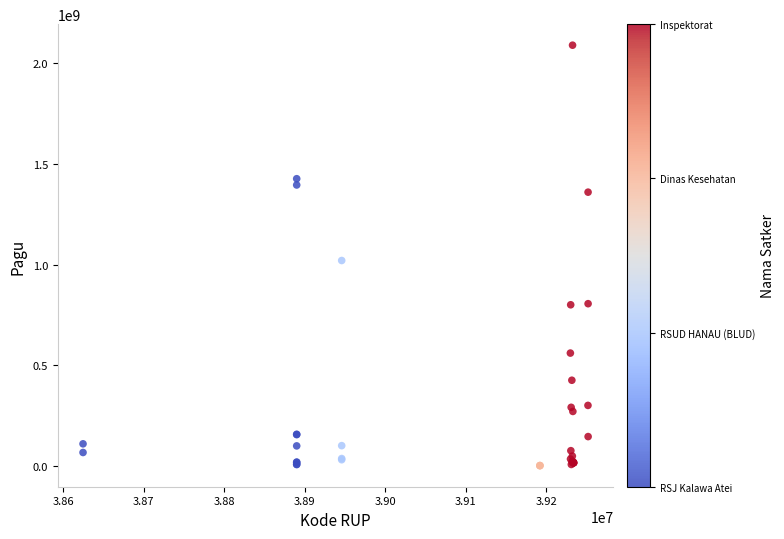

What Y value in the scatter plot is closest to 1045173875?

1020000000